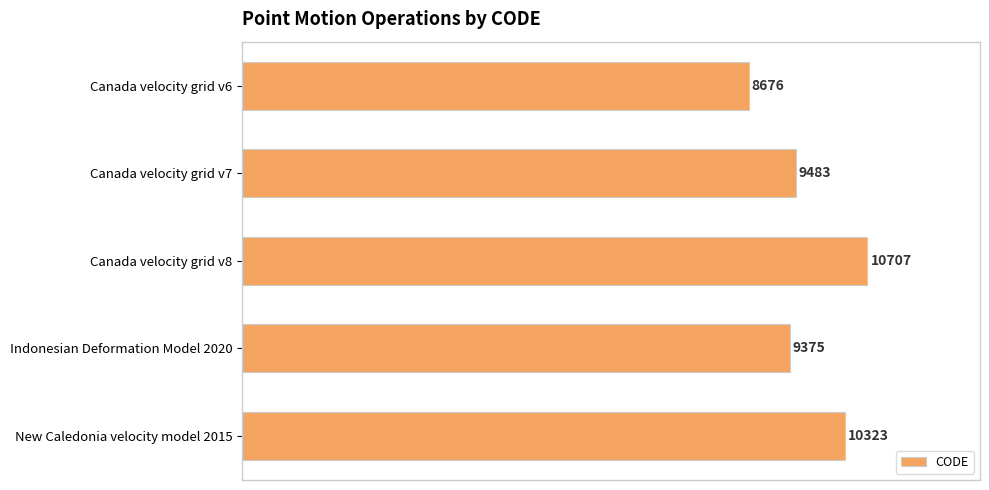

The chart shows a value of 9483 at Canada velocity grid v7. True or false?

True